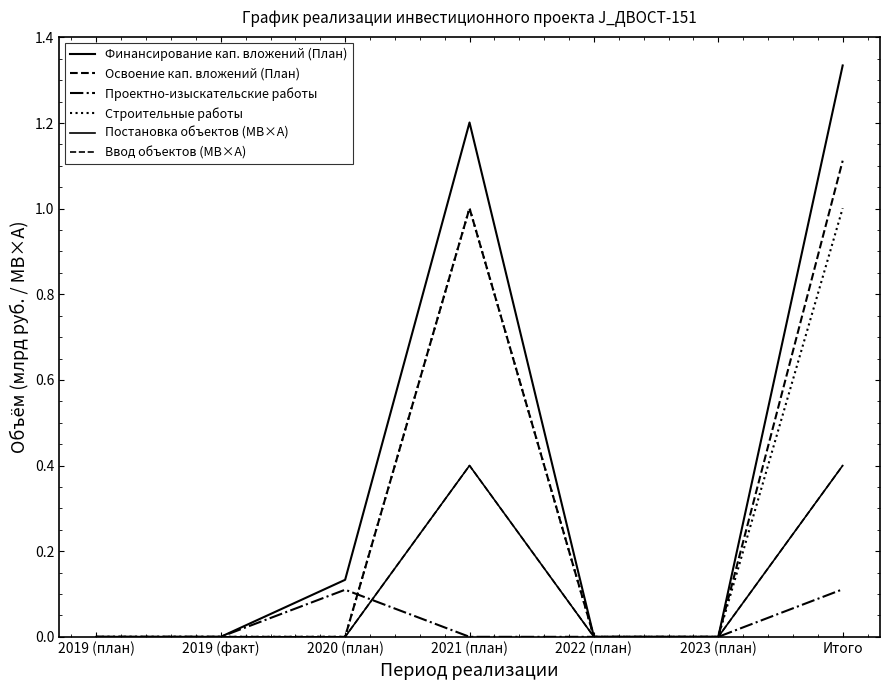

Is the value of Ввод объектов (МВ×А) at 2022 (план) greater than the value of Финансирование кап. вложений (План) at 2022 (план)?

No